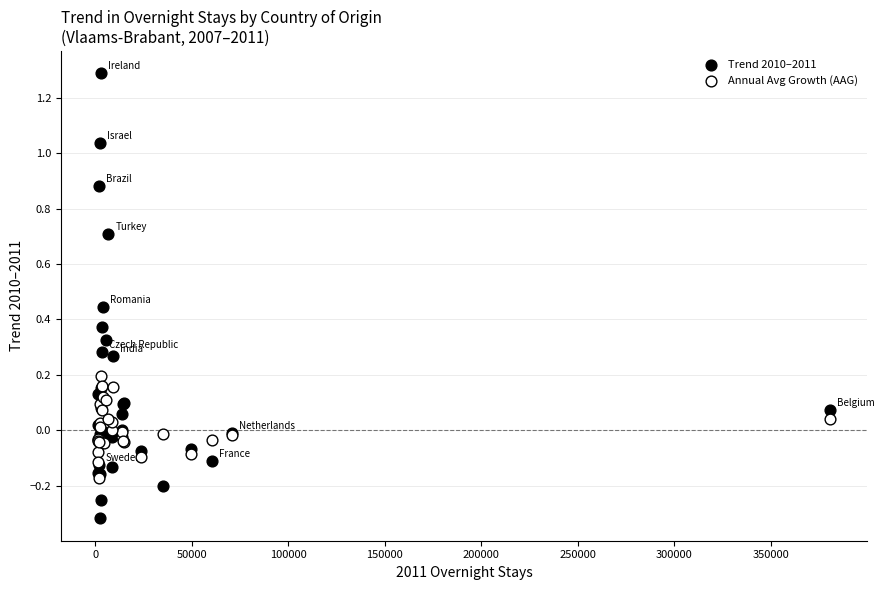

Which series has the largest Y range (max minus min)?

Trend 2010–2011